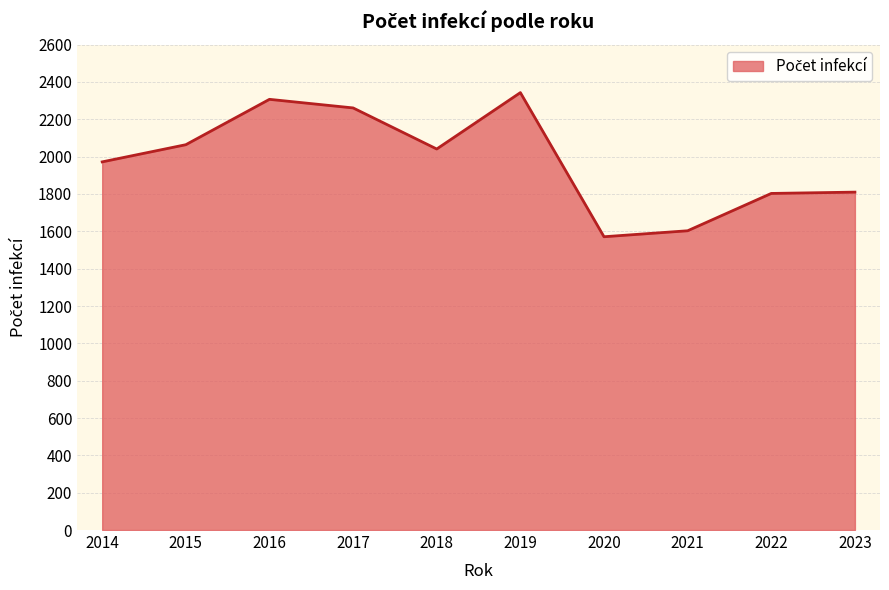

What is the difference between the maximum and minimum values?

772